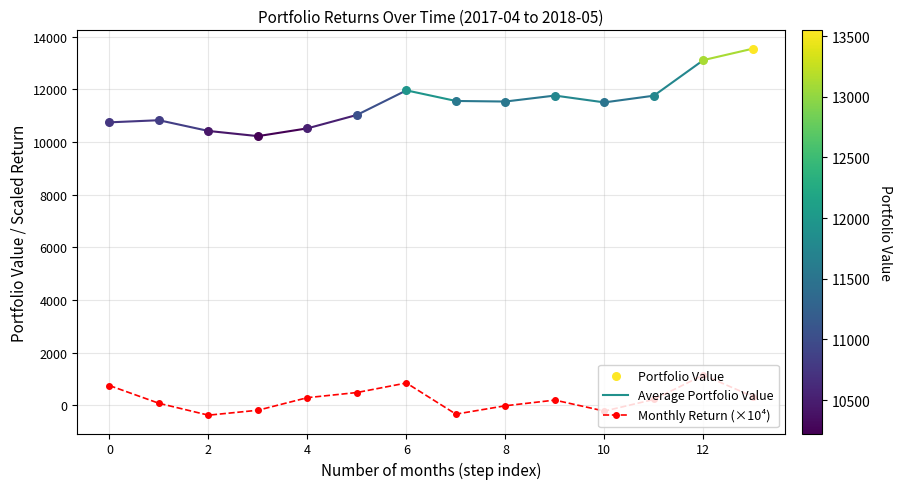

The Monthly Return (×10⁴) series shows 1235.4 at 0. True or false?

False